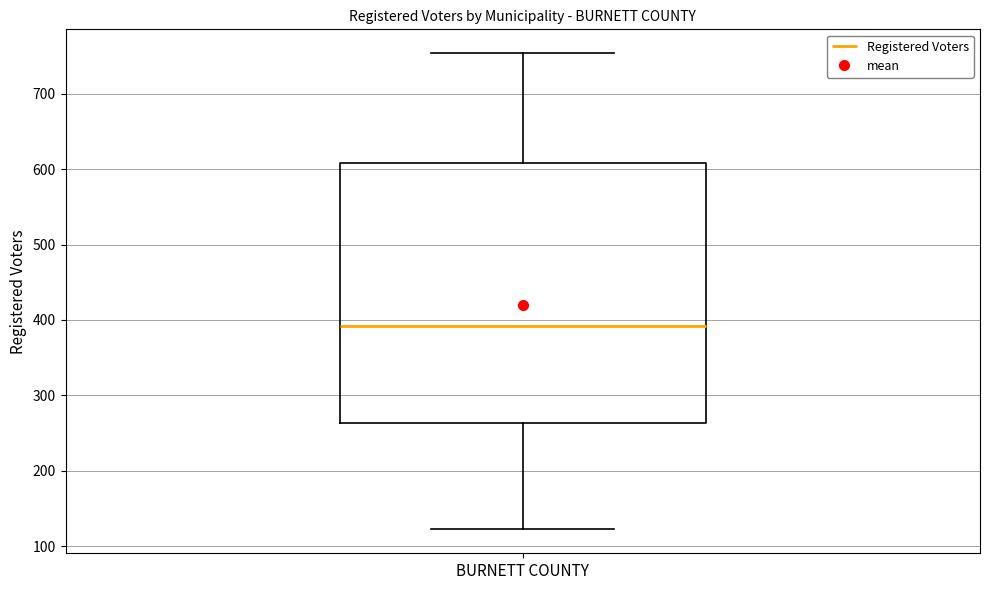

Where does the upper whisker of the box for BURNETT COUNTY end on the y-axis? The values are not printed on the chart, so give them approximately, as read against the axis.

750